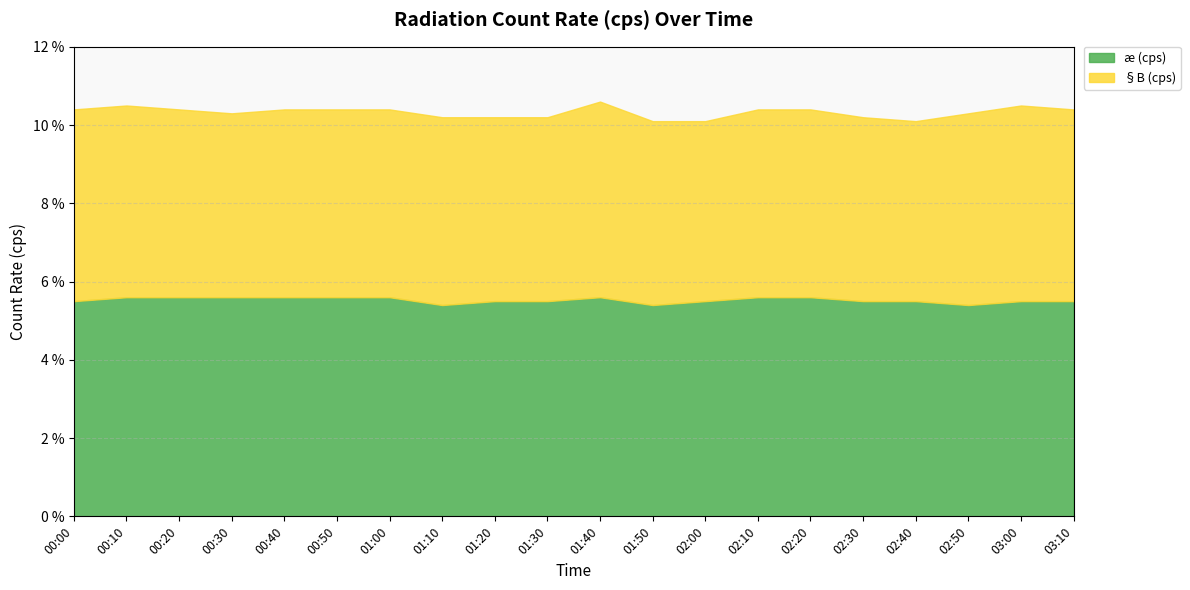

Reading left to right, list all the values displayed in this chart.

æ (cps): 00:00=5.5	00:10=5.6	00:20=5.6	00:30=5.6	00:40=5.6	00:50=5.6	01:00=5.6	01:10=5.4	01:20=5.5	01:30=5.5	01:40=5.6	01:50=5.4	02:00=5.5	02:10=5.6	02:20=5.6	02:30=5.5	02:40=5.5	02:50=5.4	03:00=5.5	03:10=5.5
§B (cps): 00:00=4.9	00:10=4.9	00:20=4.8	00:30=4.7	00:40=4.8	00:50=4.8	01:00=4.8	01:10=4.8	01:20=4.7	01:30=4.7	01:40=5.0	01:50=4.7	02:00=4.6	02:10=4.8	02:20=4.8	02:30=4.7	02:40=4.6	02:50=4.9	03:00=5.0	03:10=4.9